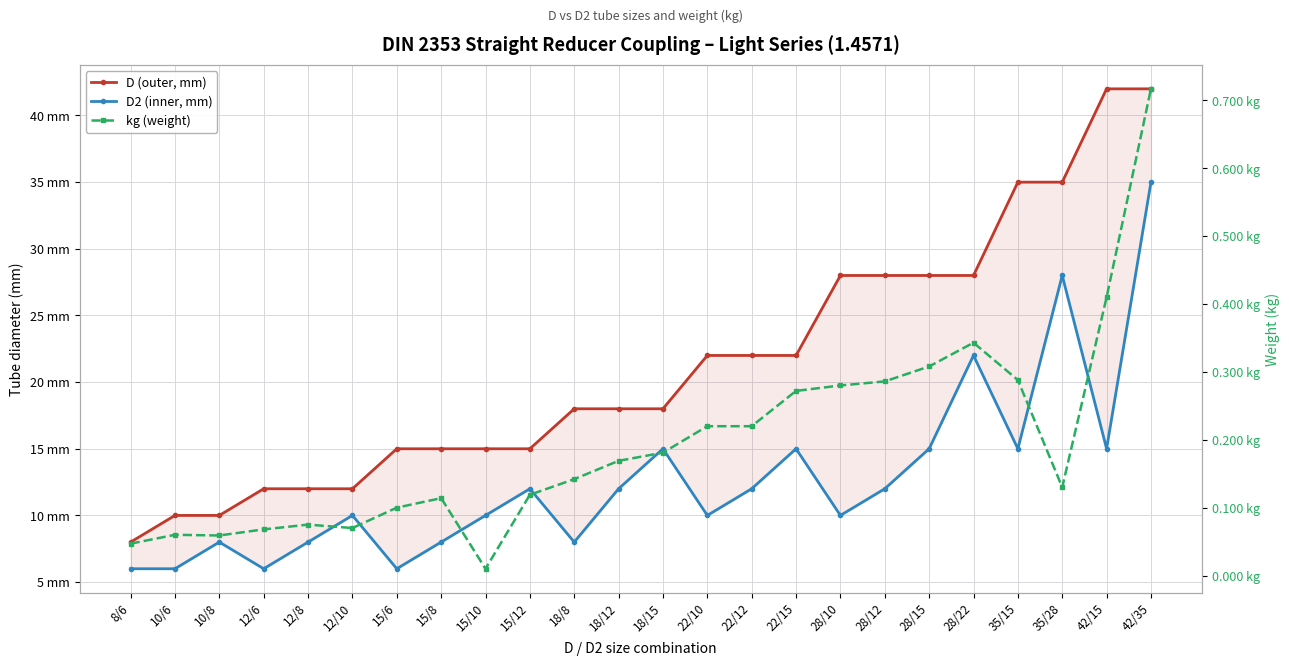

What is the label of the 8th point from the right?

28/10